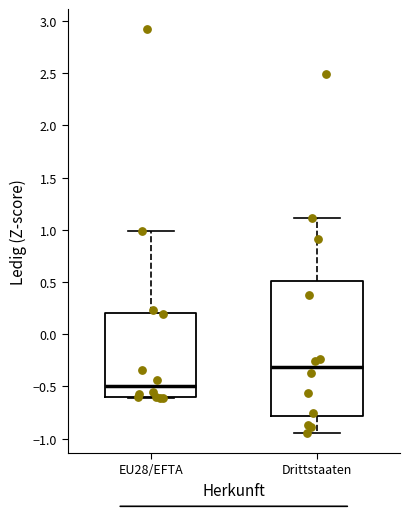

Where is the upper edge of the box for Drittstaaten on the y-axis? The values are not printed on the chart, so give them approximately, as read against the axis.

0.50